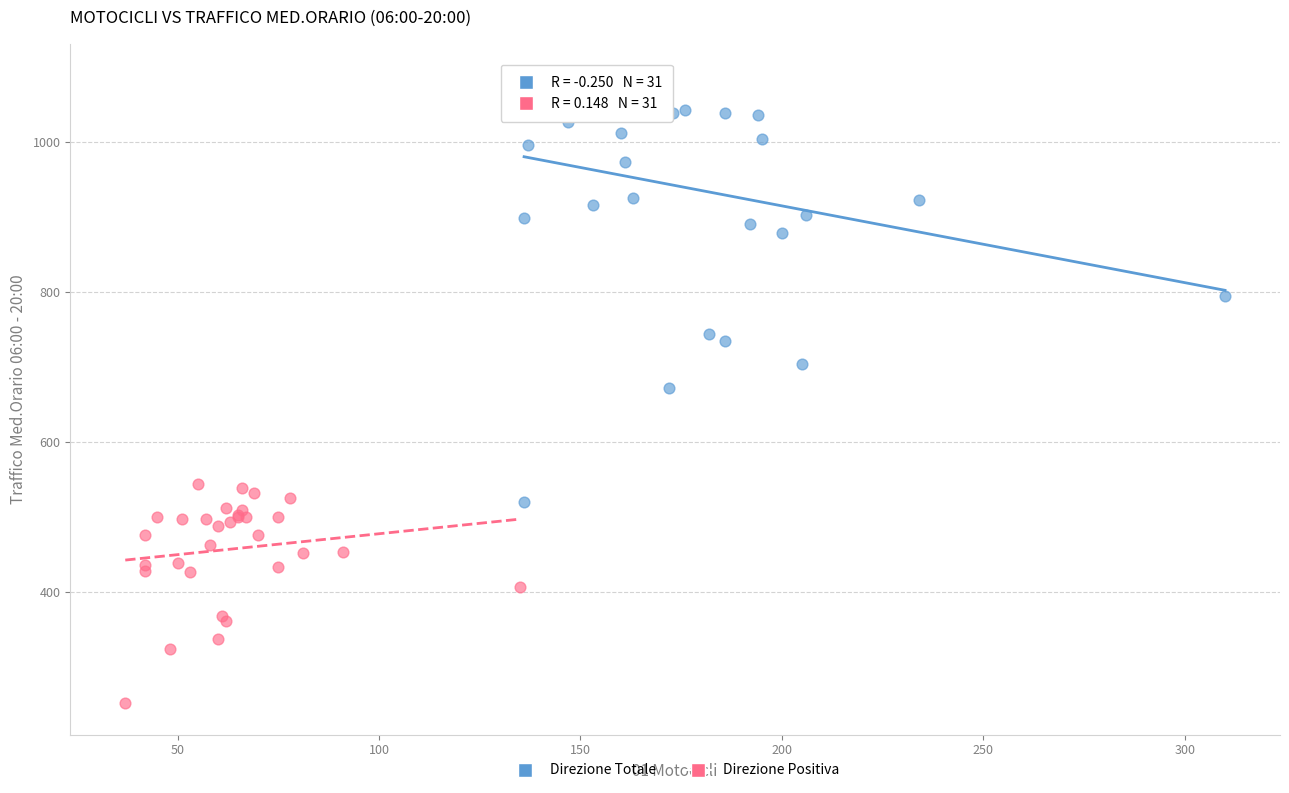

Which series reaches the minimum Y coordinate?

Direzione Positiva